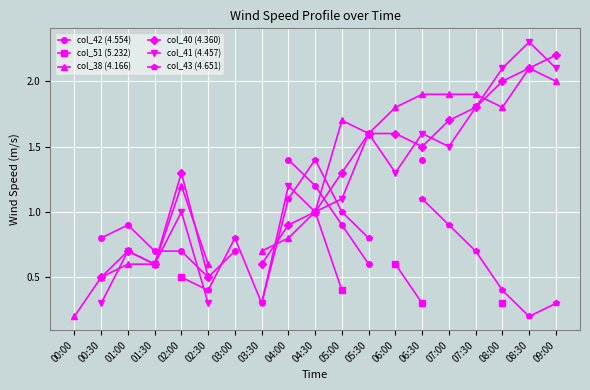

True or false: col_42 (4.554) has a value of 0.7 at 02:00.

True